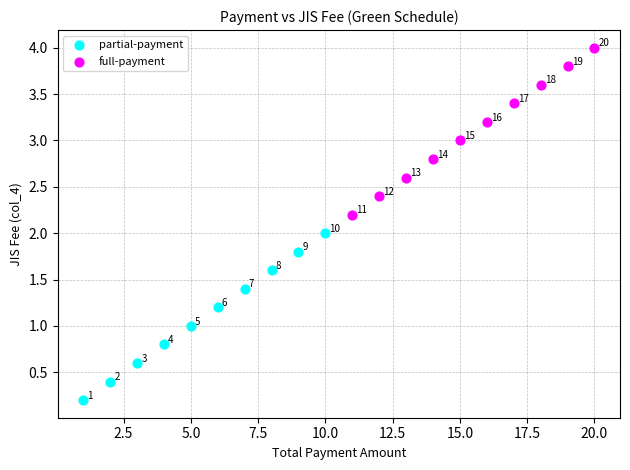

Which series reaches the maximum Y coordinate?

full-payment